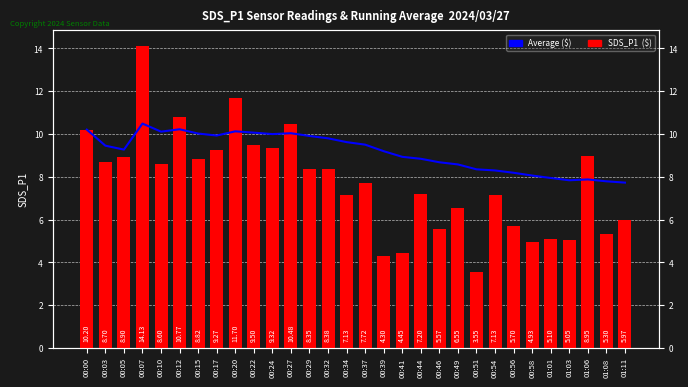

At how many categories does at least one series exceed 10?

8